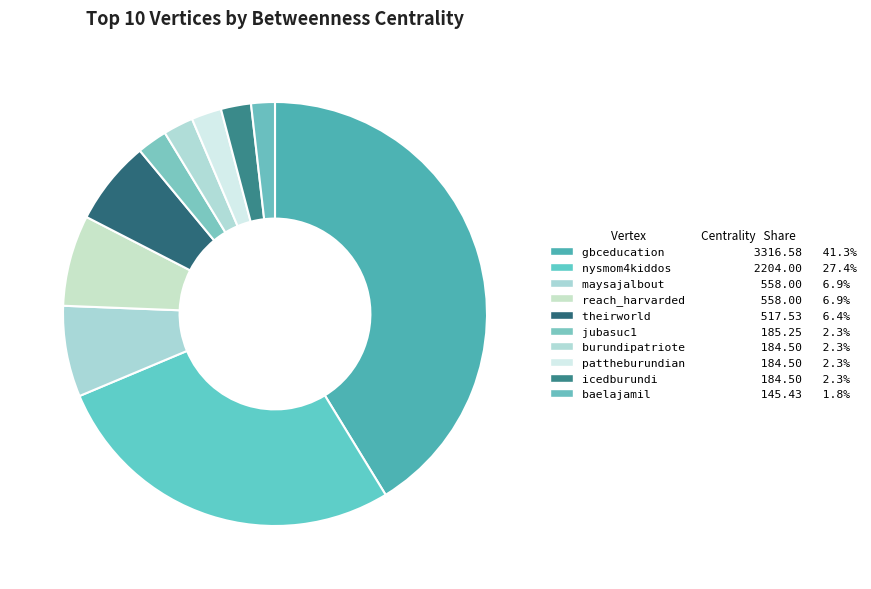

To the nearest percent, what portion does icedburundi represent?

2%